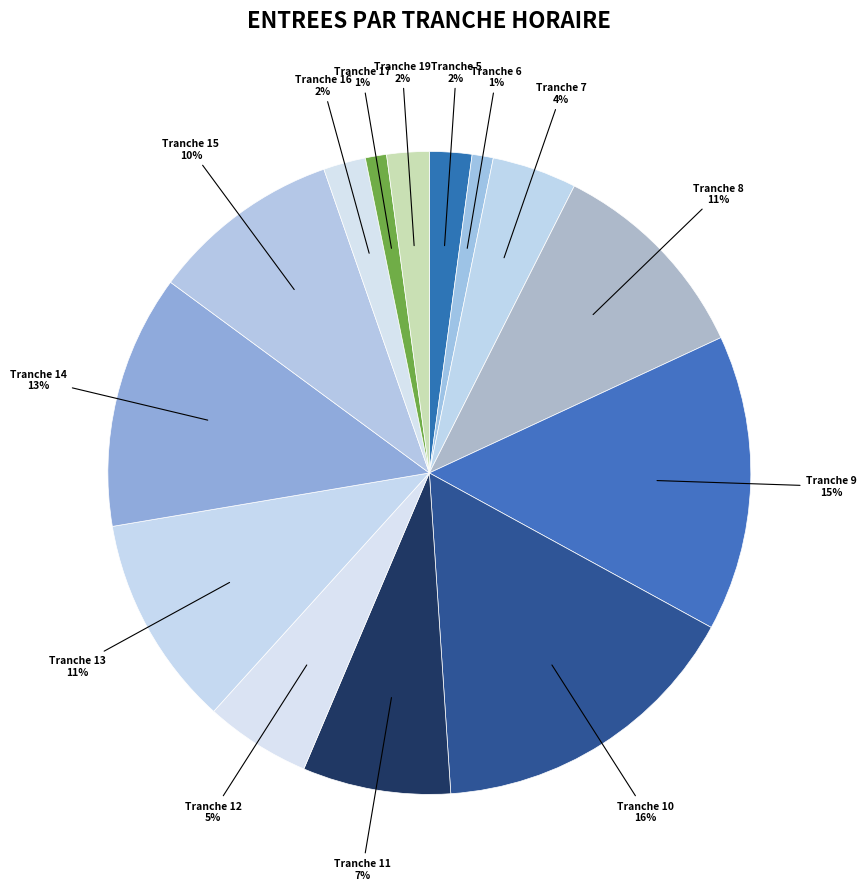

How many slices are in this pie chart?

14